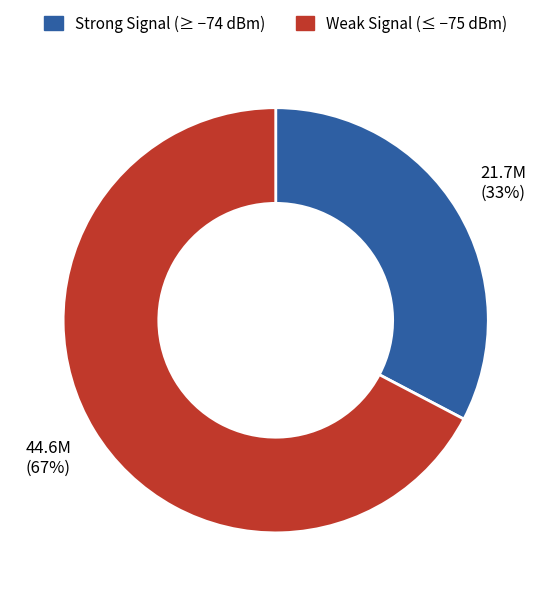

To the nearest percent, what is the average slice percentage?

50%